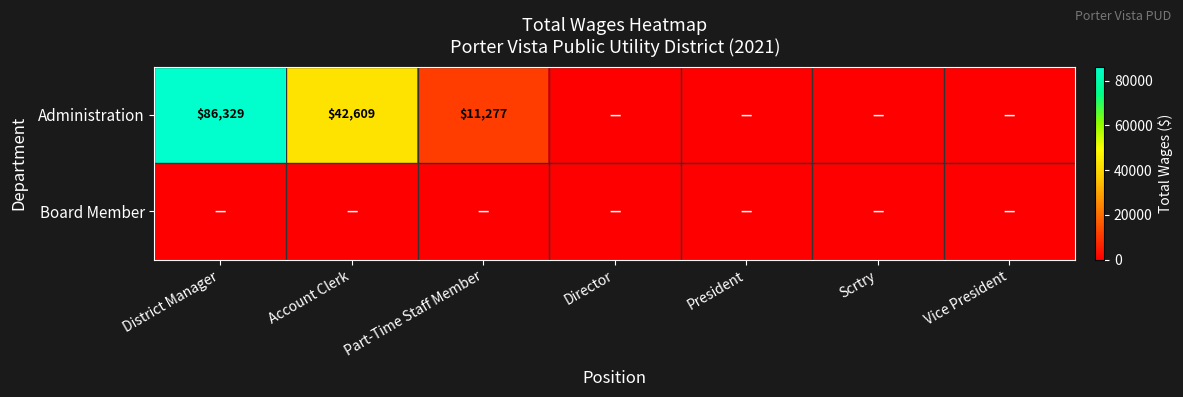

List the series in order of their peak value, highest first.

Administration, Board Member